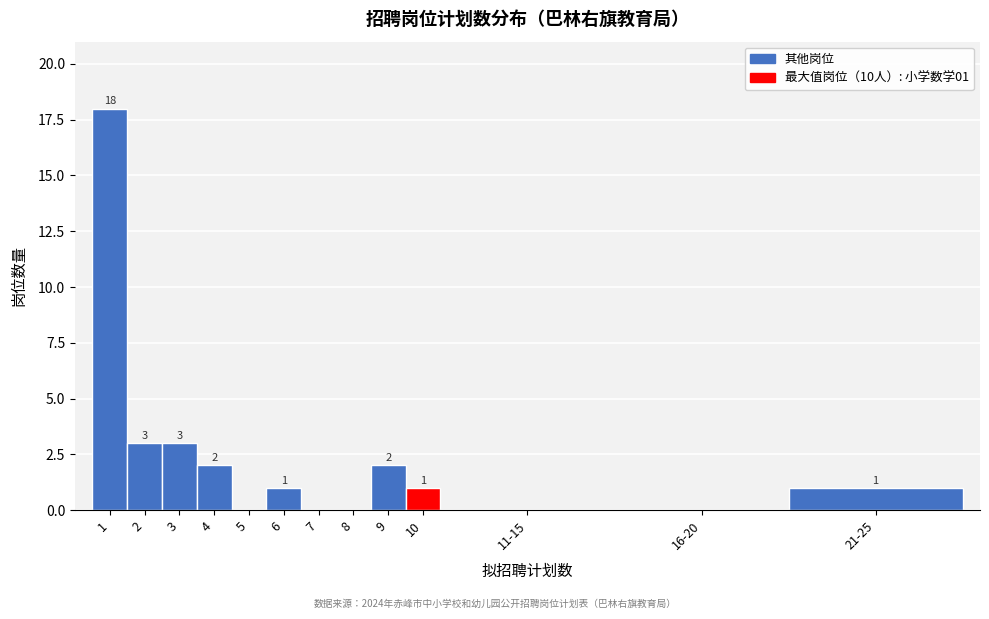

Reading right to left, extract all data points from this chart.

21-25=1	16-20=0	11-15=0	10=1	9=2	8=0	7=0	6=1	5=0	4=2	3=3	2=3	1=18